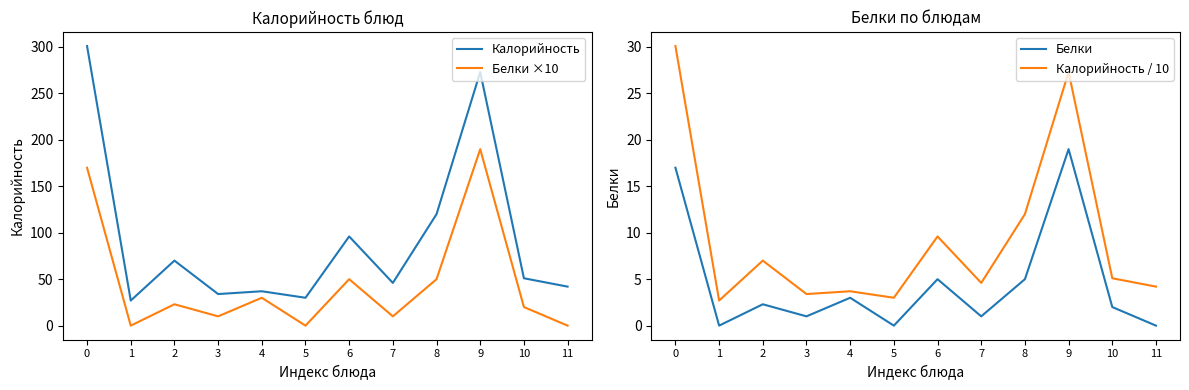

At which label does Белки reach its minimum?

1